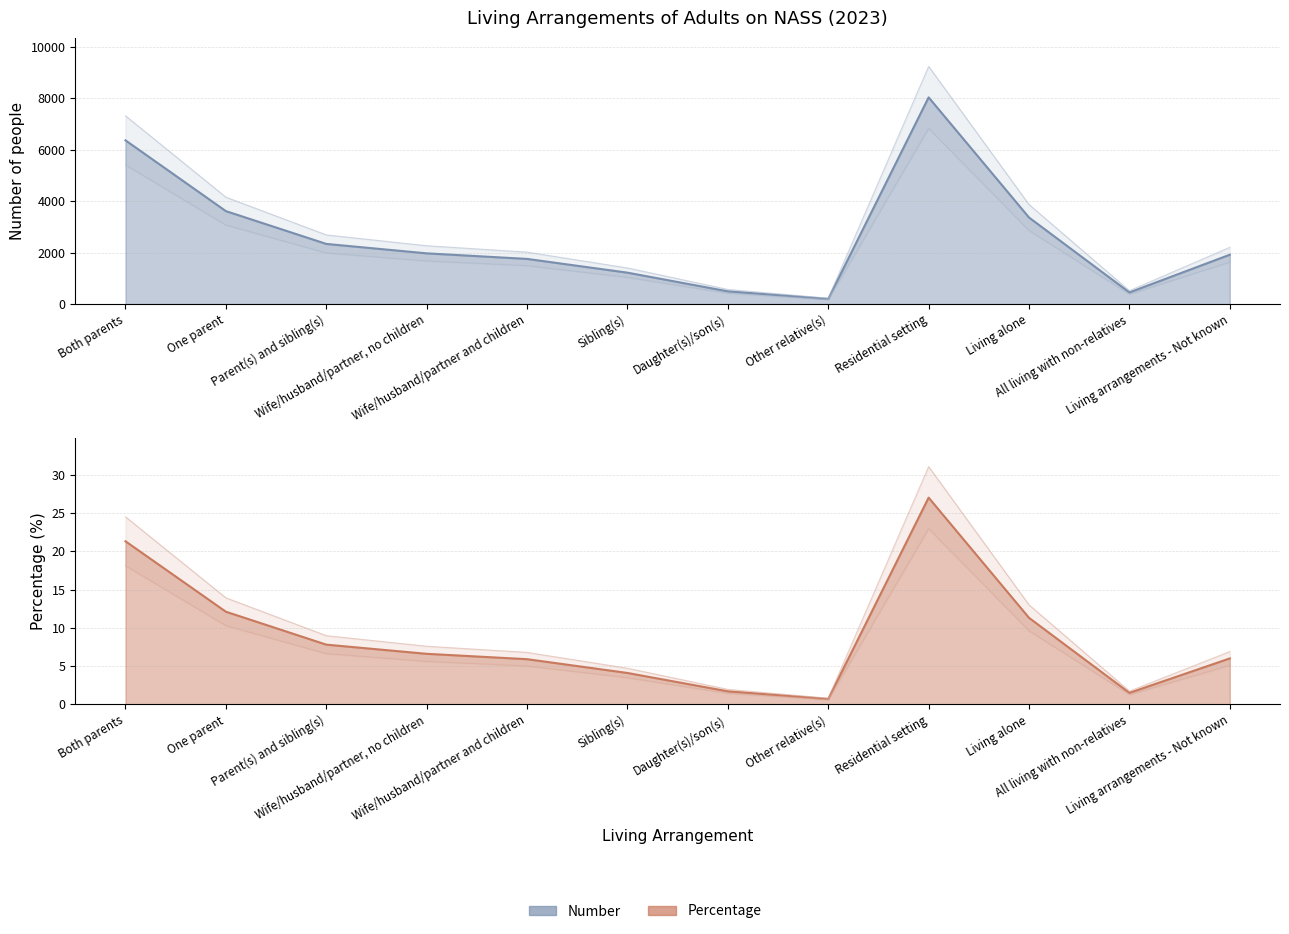

What is the sum of the Percentage values at Living alone and All living with non-relatives?

12.8